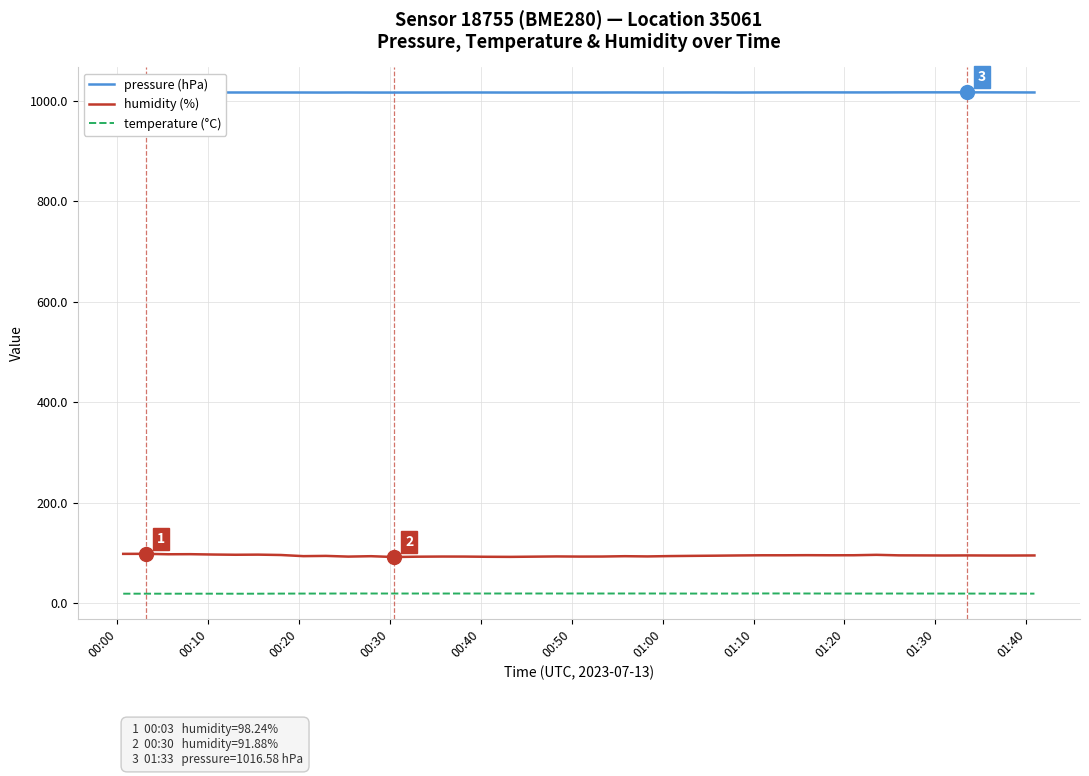

How many lines are shown in the chart?

3